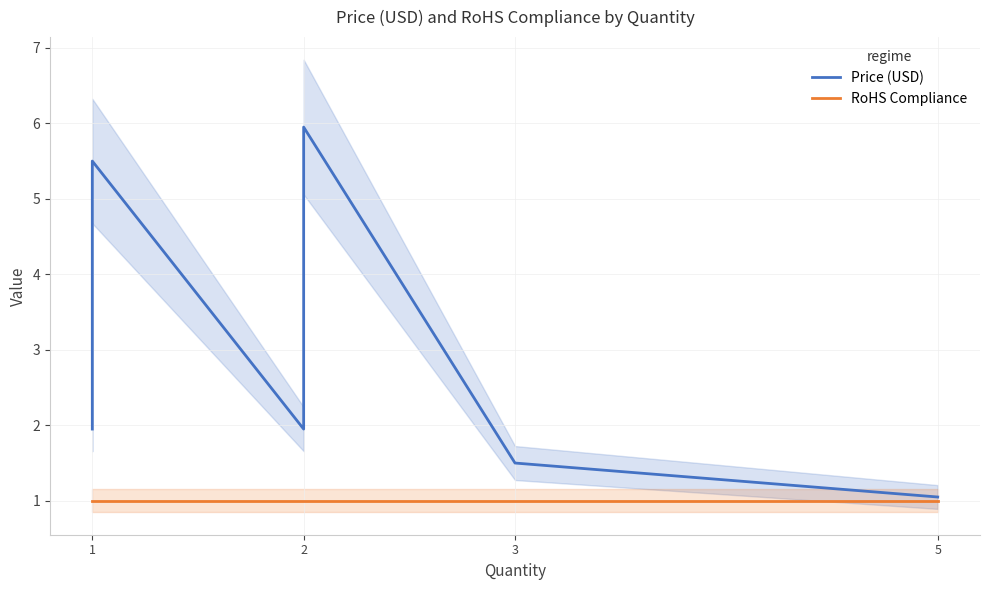

Which series changed the most between 5 and 4?

Price (USD)